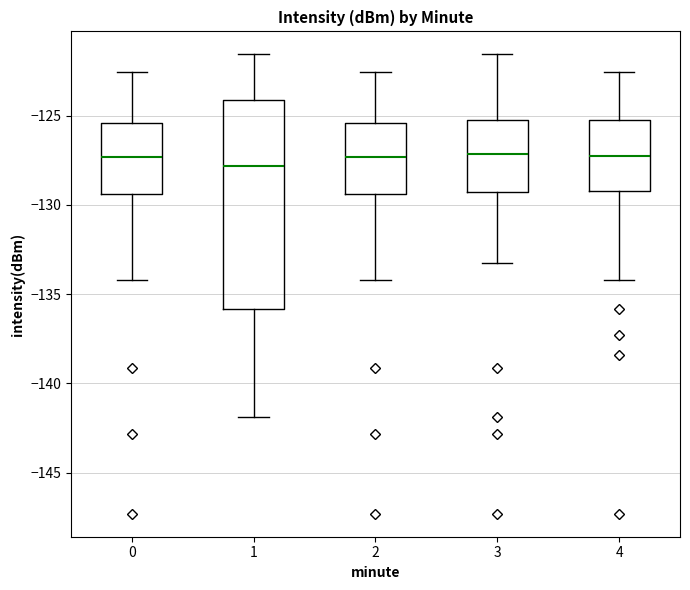

Reading left to right, read every box against the y-axis: the position of its median line, the range the box covers, and the ends of its whiskers. The values are not printed on the chart, so give them approximately, as read against the axis.

0: median -127.5, box -129.5 to -125.5, whiskers -134.0 to -122.5
1: median -128.0, box -136.0 to -124.0, whiskers -142.0 to -121.5
2: median -127.5, box -129.5 to -125.5, whiskers -134.0 to -122.5
3: median -127.0, box -129.5 to -125.5, whiskers -133.5 to -121.5
4: median -127.5, box -129.0 to -125.5, whiskers -134.0 to -122.5